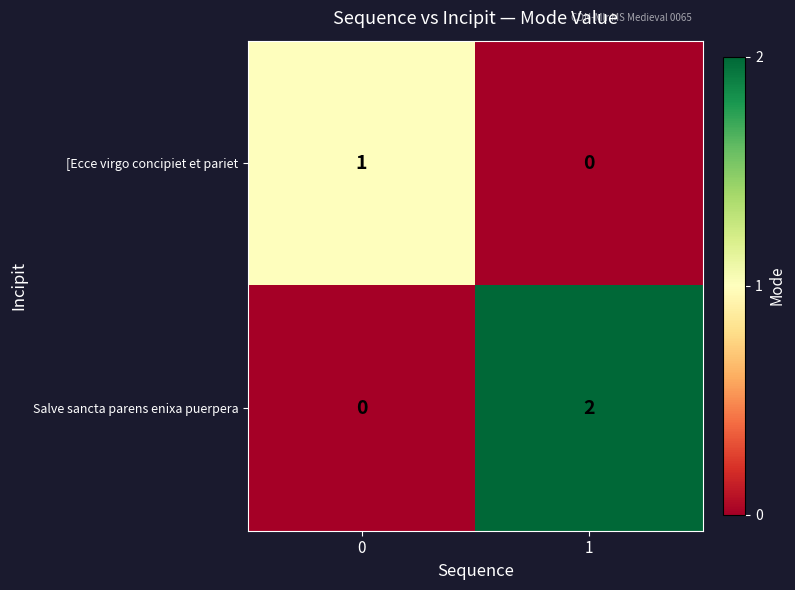

Rank the series by their maximum value, from highest to lowest.

Salve sancta parens enixa puerpera, [Ecce virgo concipiet et pariet